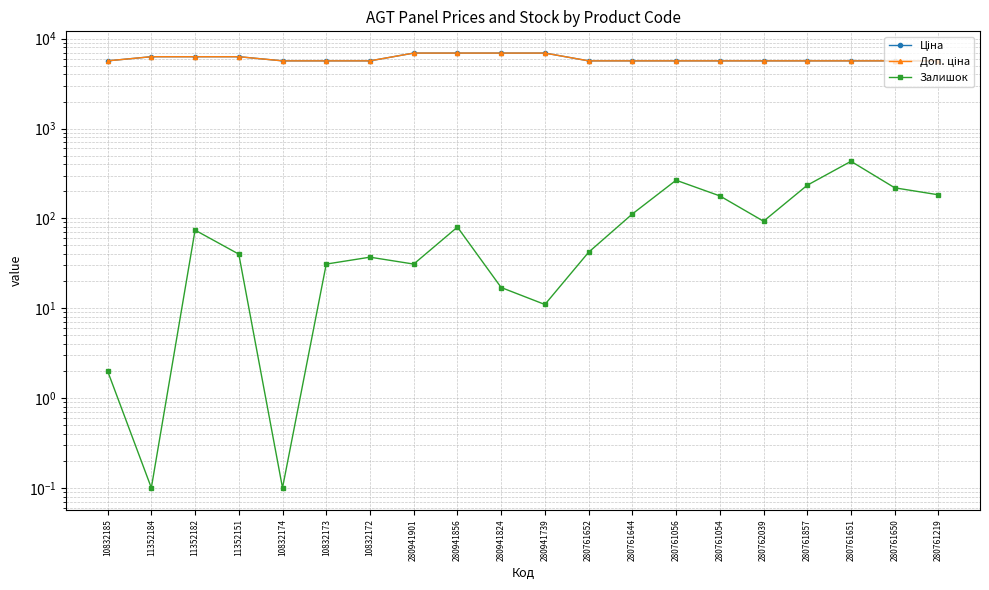

Which series changed the most between 280761652 and 280761054?

Залишок